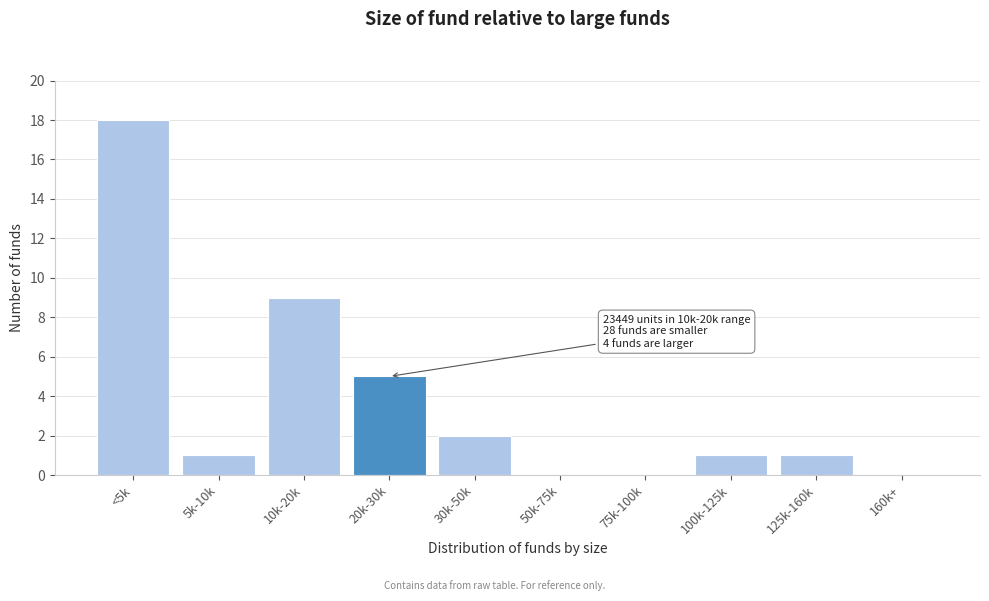

Reading left to right, what are all the values shown in this chart?

<5k=18	5k-10k=1	10k-20k=9	20k-30k=5	30k-50k=2	50k-75k=0	75k-100k=0	100k-125k=1	125k-160k=1	160k+=0